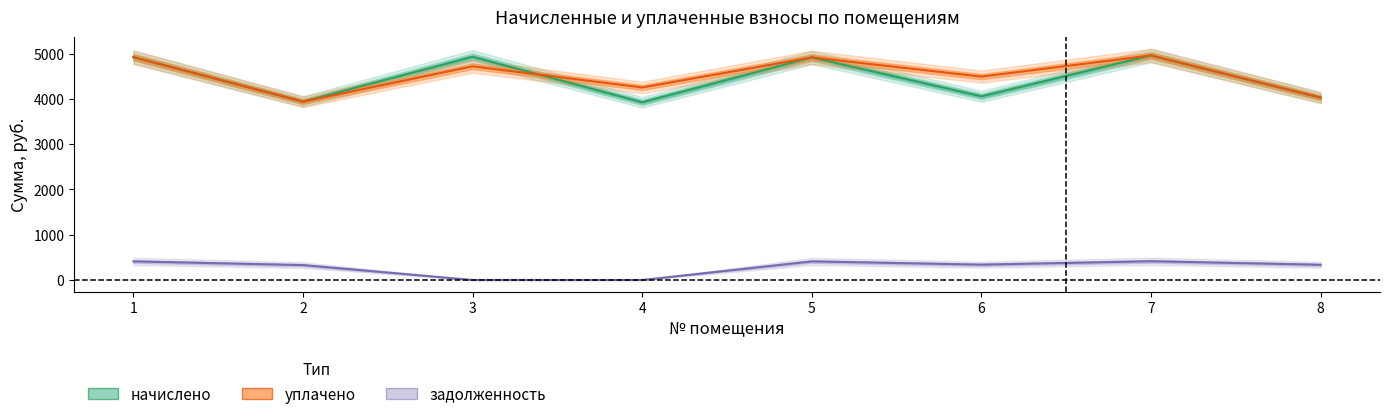

Reading left to right, transcribe all the data shown in this chart.

начислено: 1=4924.0	2=3940.7	3=4931.3	4=3926.0	5=4916.8	6=4057.2	7=4960.4	8=4028.0
уплачено: 1=4924.0	2=3940.7	3=4720.3	4=4253.2	5=4916.8	6=4493.1	7=4960.4	8=4028.0
задолженность: 1=410.3	2=328.4	3=0.0	4=0.0	5=409.7	6=338.1	7=413.4	8=335.7